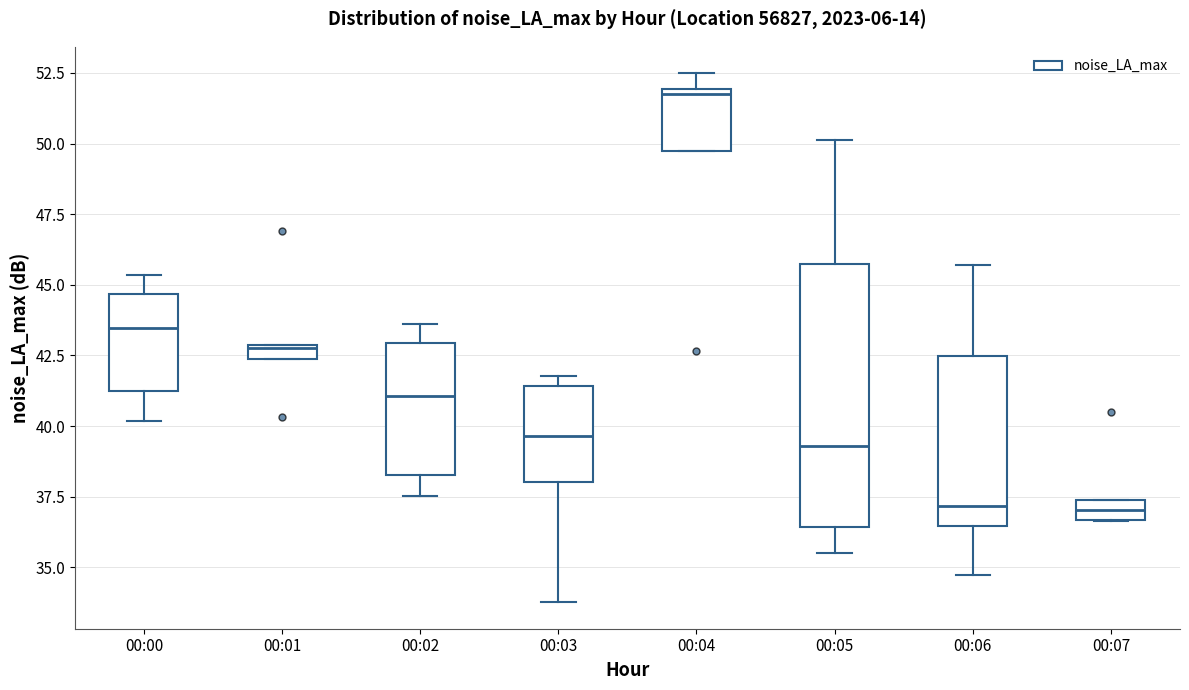

Which box's median line is the highest?

00:04